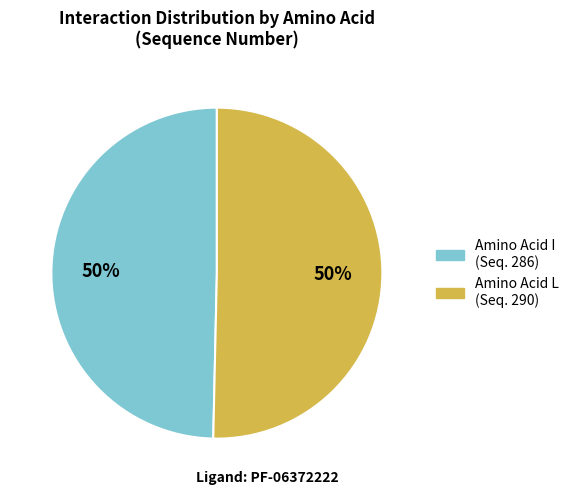

To the nearest percent, what is the average slice percentage?

50%